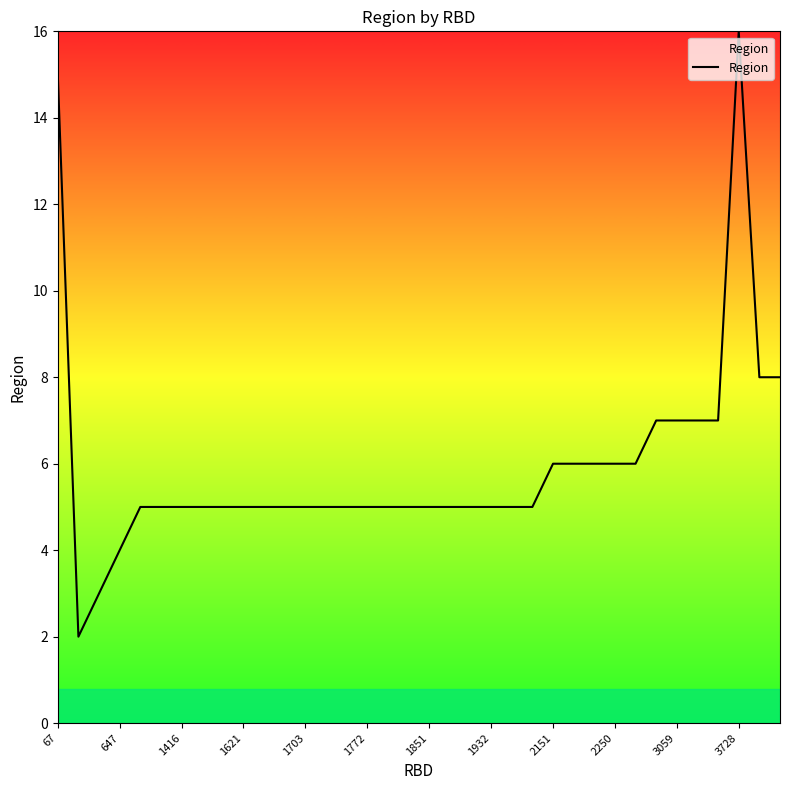

What is the sum of all values?

214